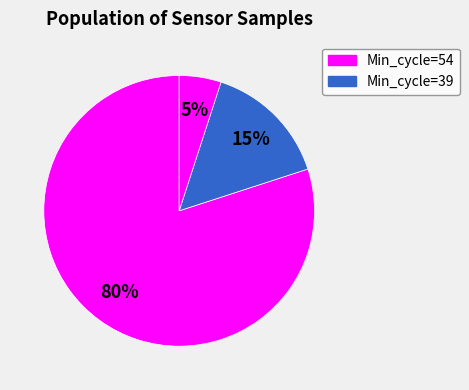

Count the number of slices in the pie.

3